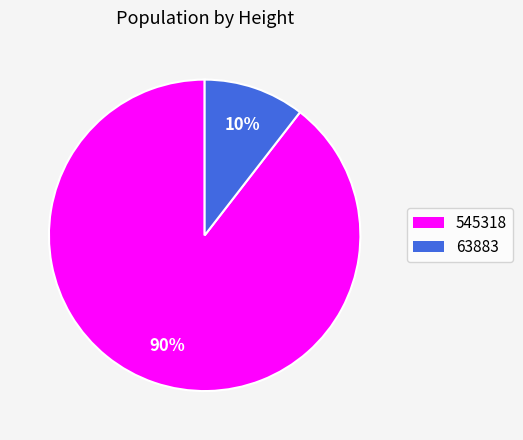

Does 545318 represent more than half of the total?

Yes